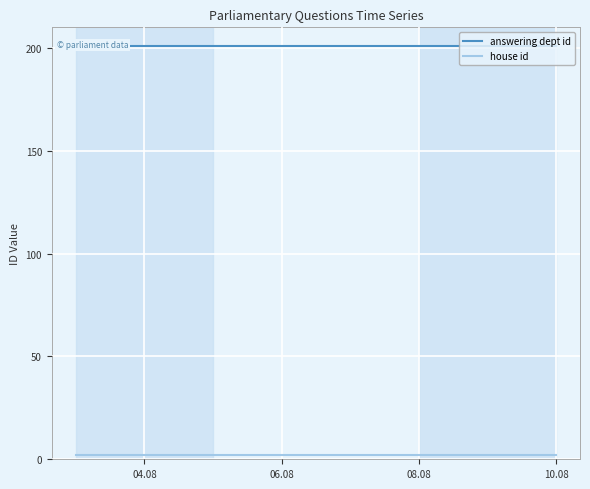

How many lines are shown in the chart?

2